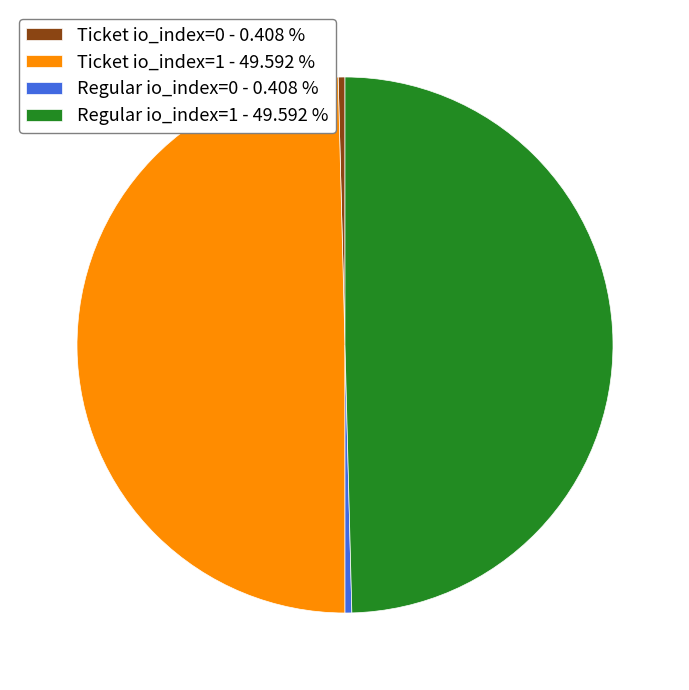

Does Ticket io_index=0 account for over 50% of the chart?

No